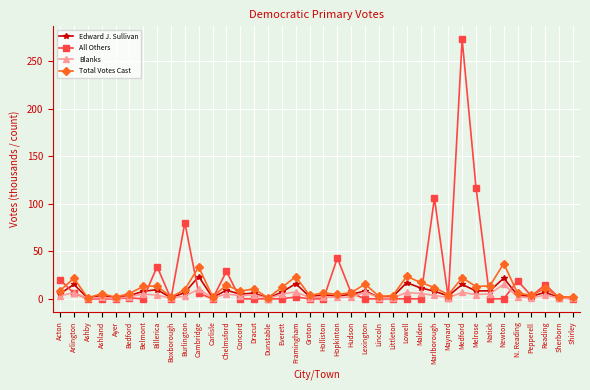

True or false: All Others has a value of 0.0 at Carlisle.

True